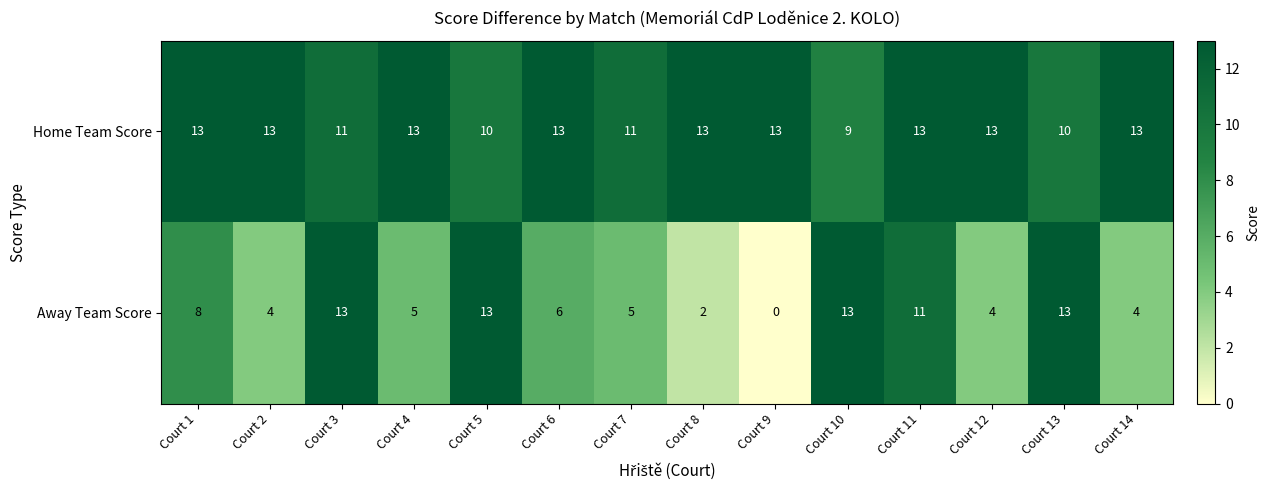

Rank the series at Court 3 from lowest to highest value.

Home Team Score, Away Team Score